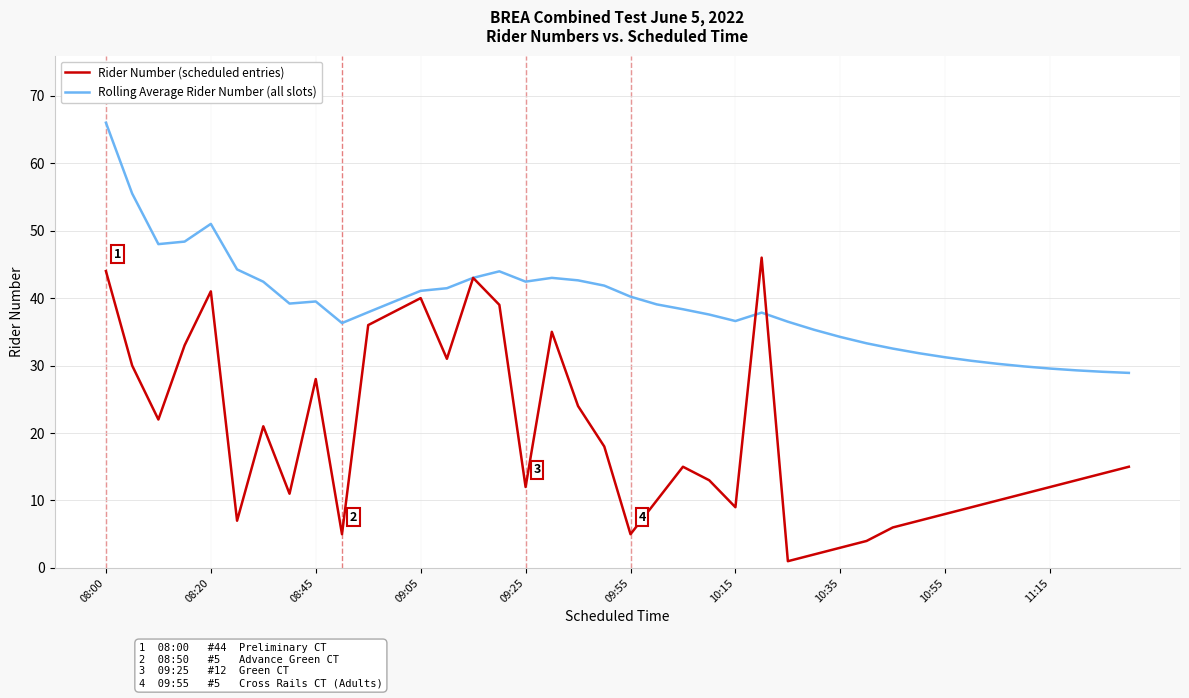

List the series in order of their overall mean, lowest first.

Rider Number (scheduled entries), Rolling Average Rider Number (all slots)